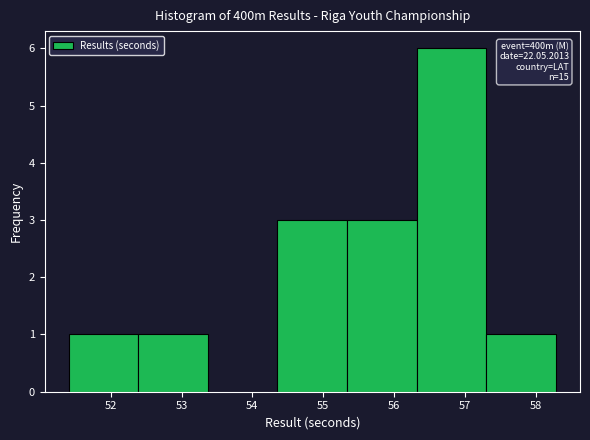

Over which range of the x-axis is the bar tallest?

56.3 to 57.3